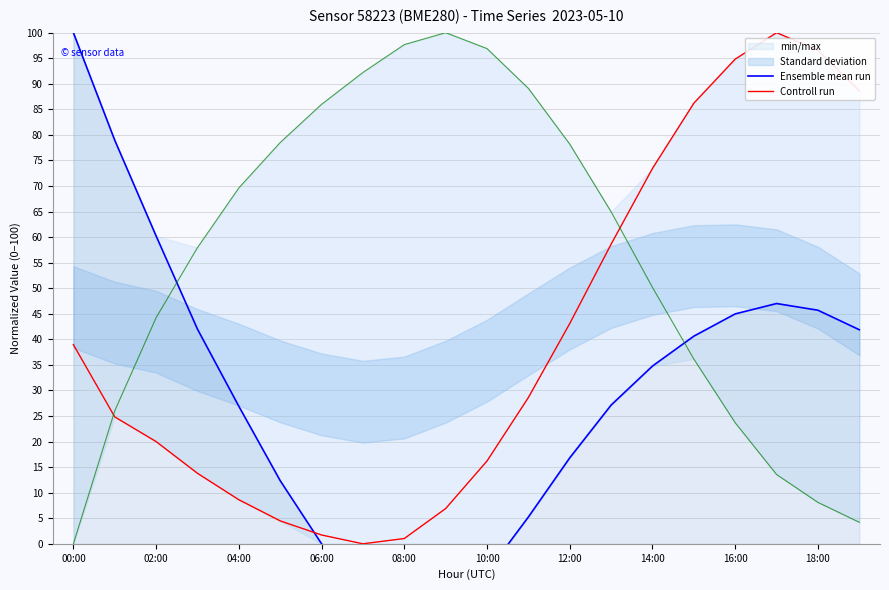

In Ensemble mean run, how many points are higher than both neighbors (excluding endpoints)?

1